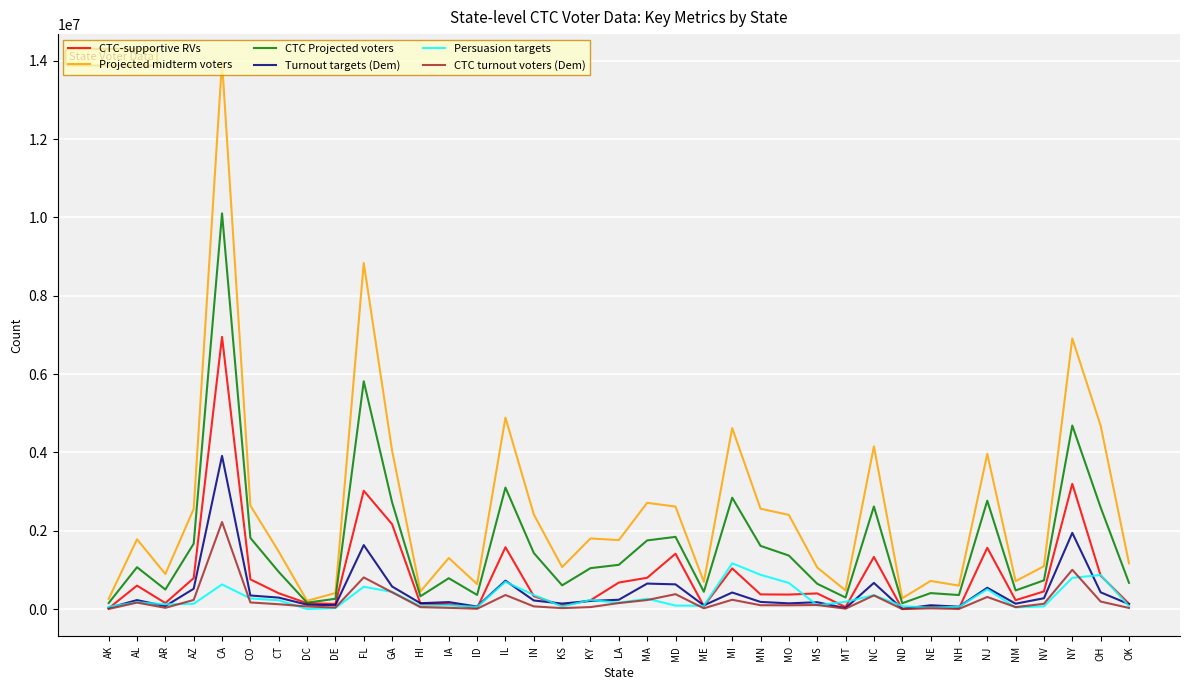

Which series has the widest spread of values?

Projected midterm voters